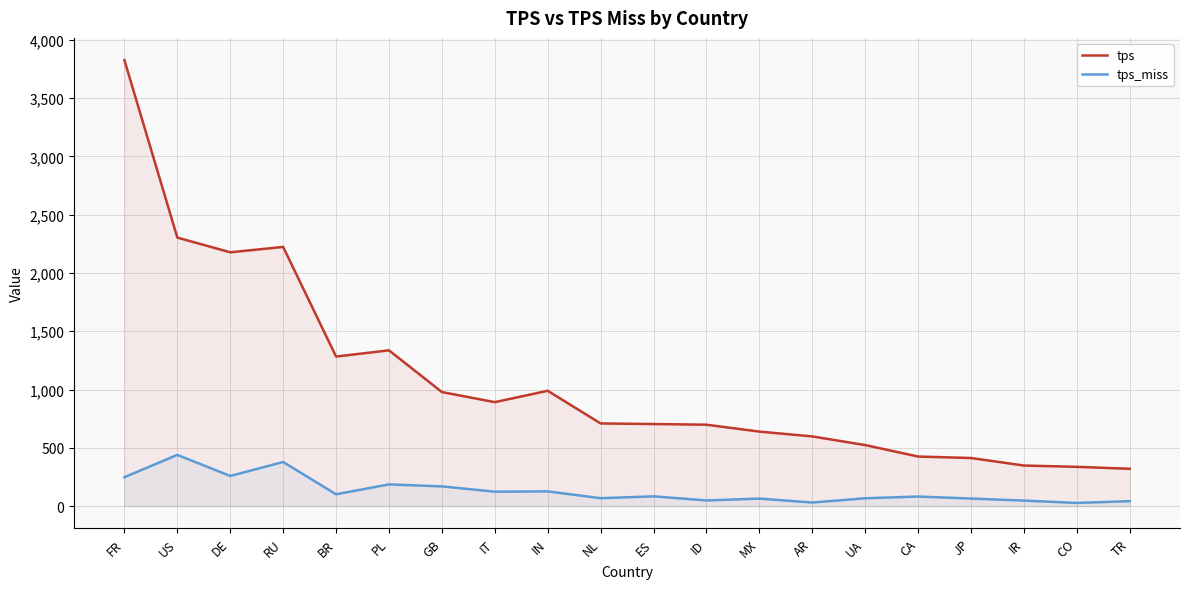

The tps_miss series shows 66.6 at UA. True or false?

True